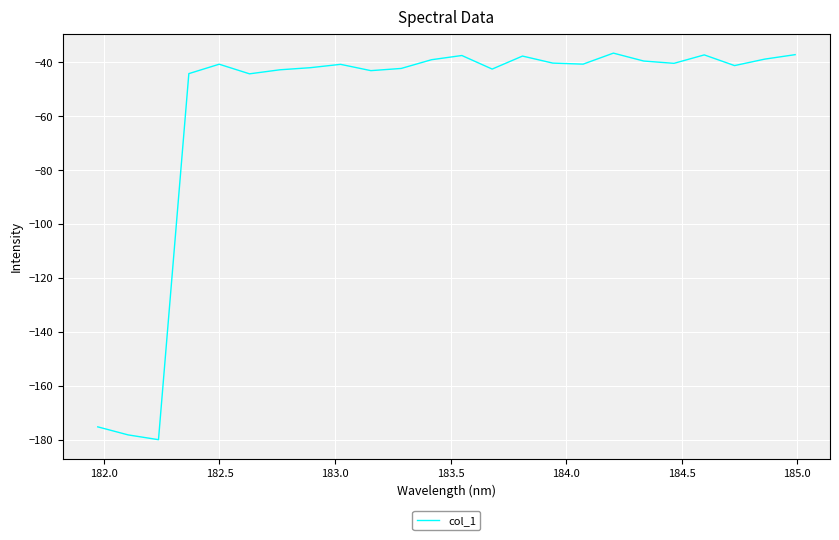

True or false: the data has more than 2 interior local peaks.

True